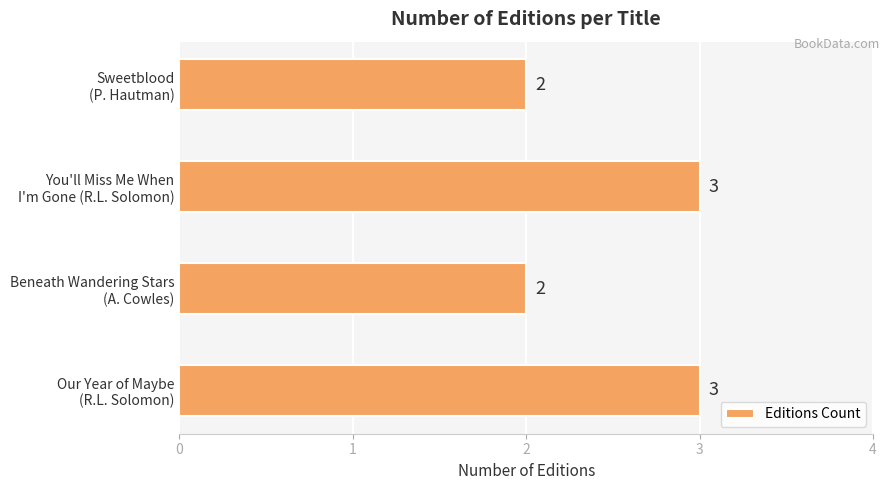

Reading top to bottom, extract all data points from this chart.

2	3	2	3